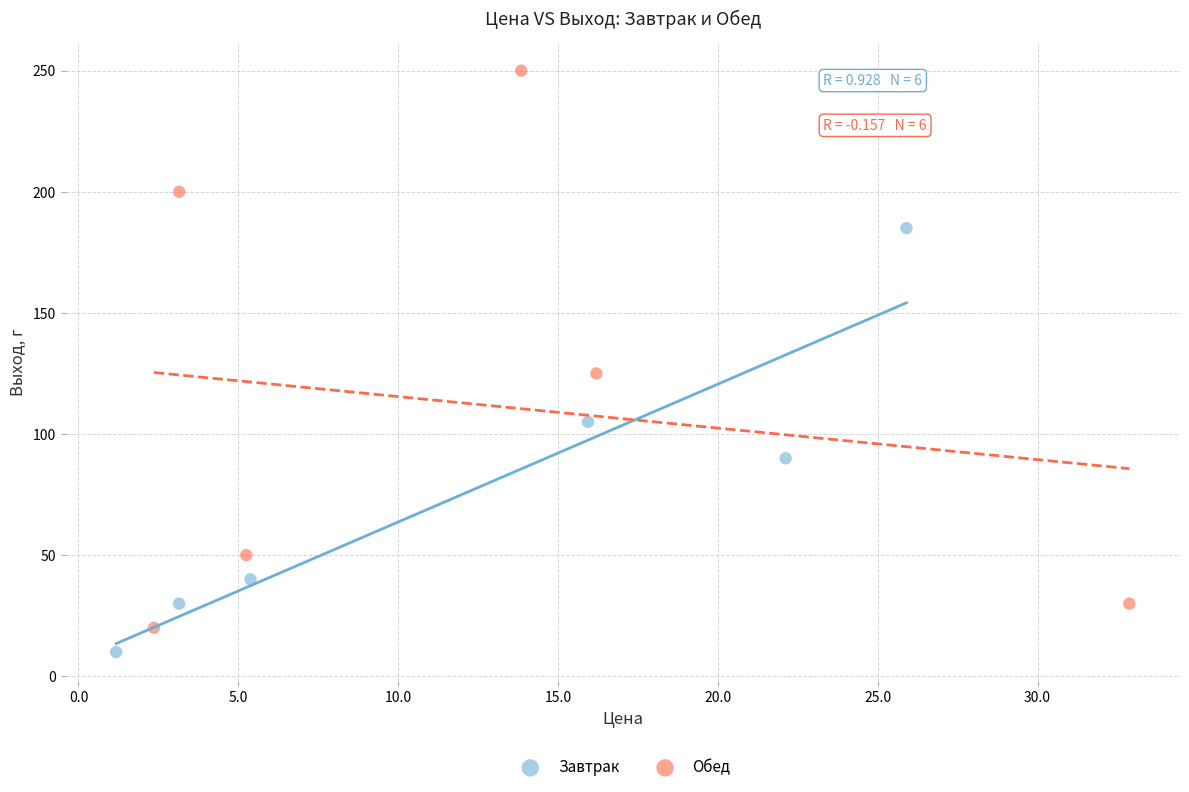

What are all the series names shown in the legend?

Завтрак, Обед